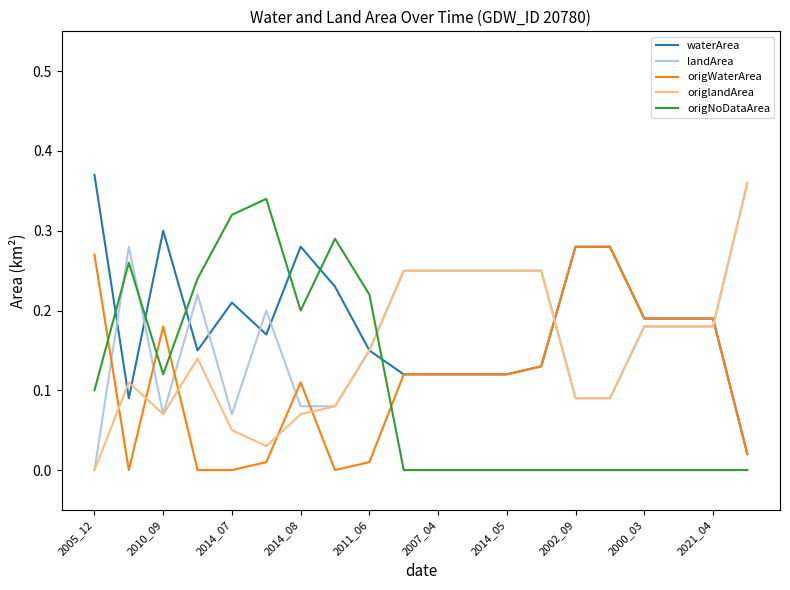

Which series ends up on top after the final intersection of origWaterArea and origlandArea?

origlandArea